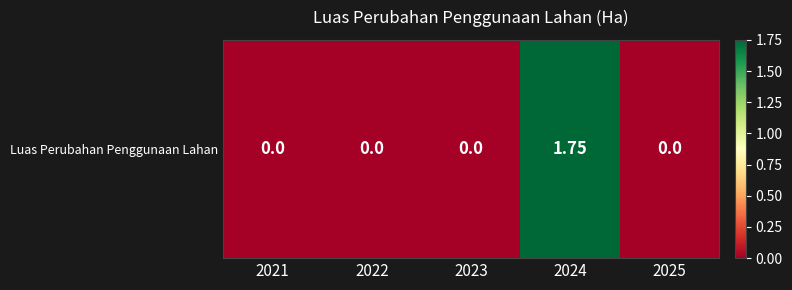

At which label is the value closest to 0?

2021